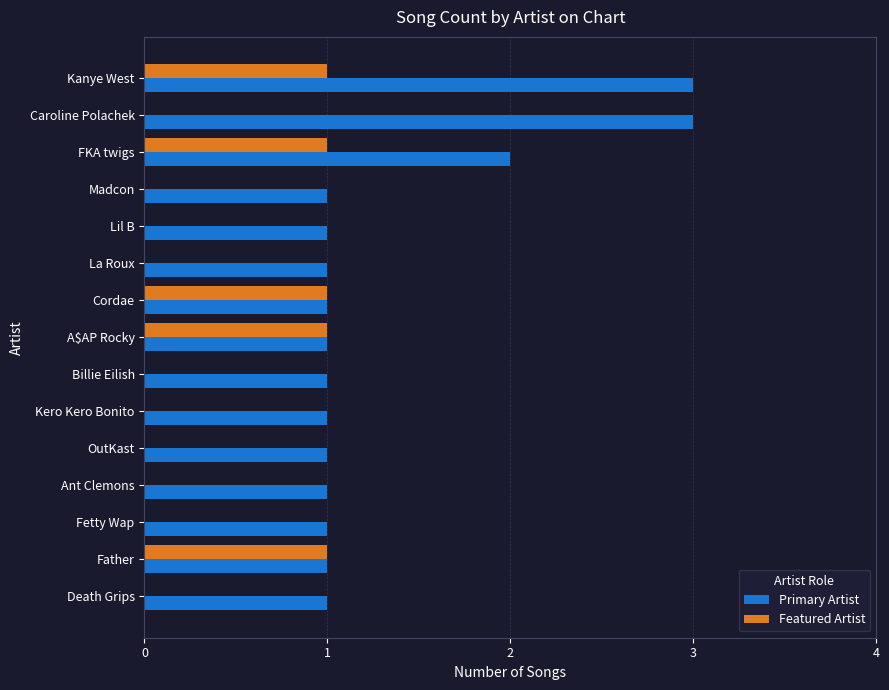

What is the sum of all Primary Artist values?

20